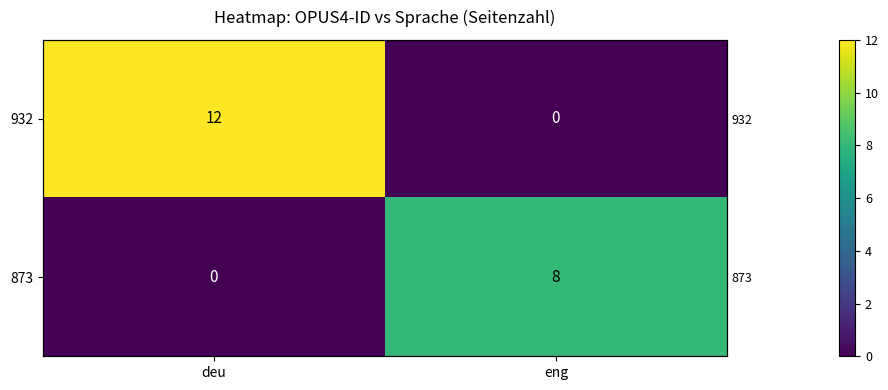

Where is 873 nearest to the value 4?

deu